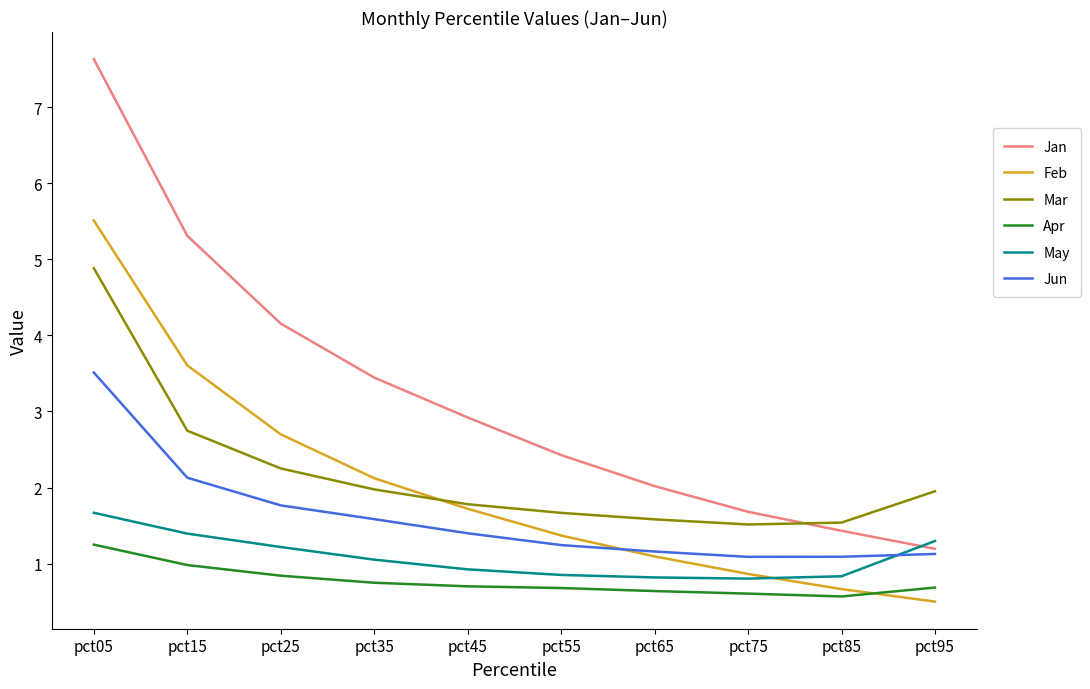

Is this an area chart (filled region under the line)?

No